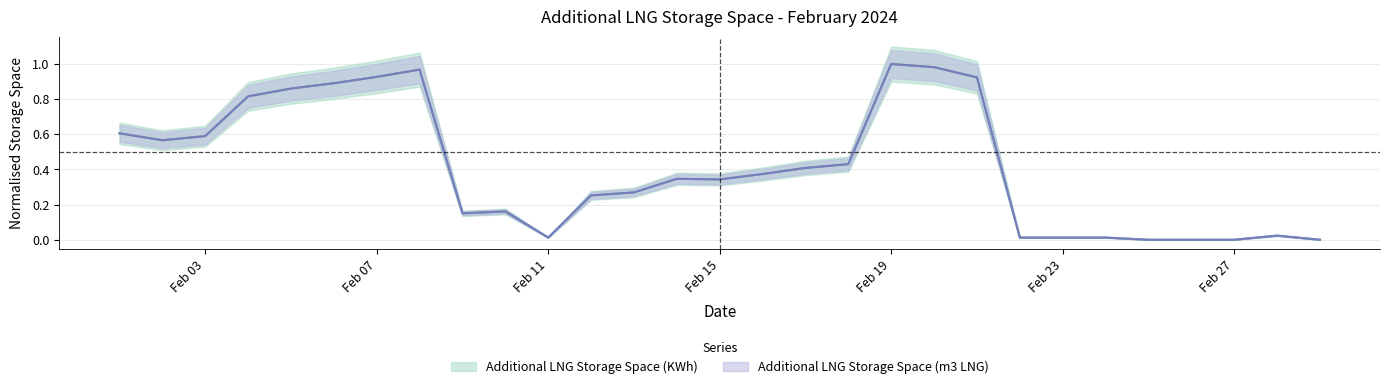

The value of Additional LNG Storage Space (KWh) at Feb 19 is 0.5. True or false?

False